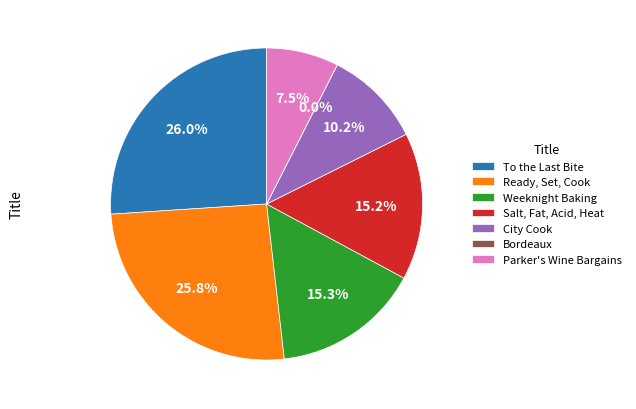

Is there a majority slice in this chart?

No